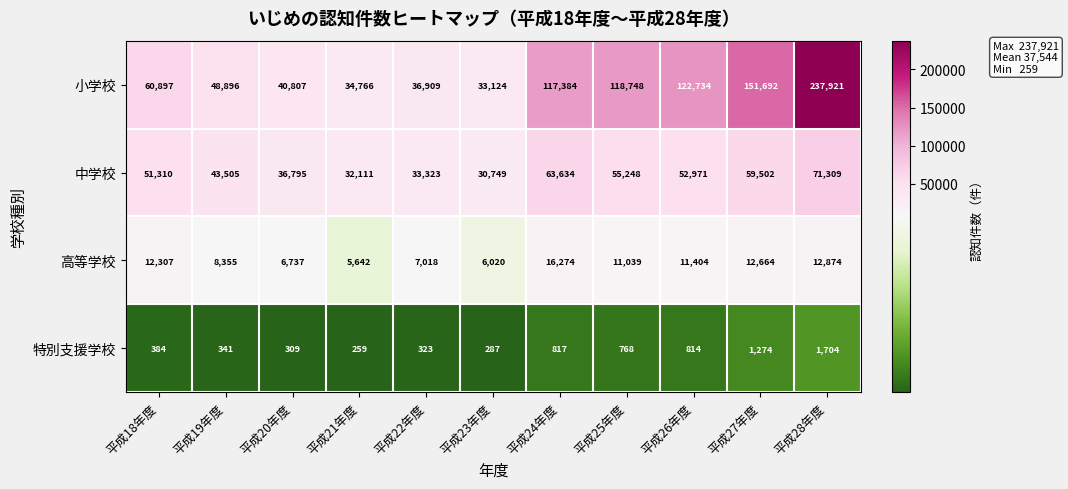

Rank the series by their maximum value, from highest to lowest.

小学校, 中学校, 高等学校, 特別支援学校